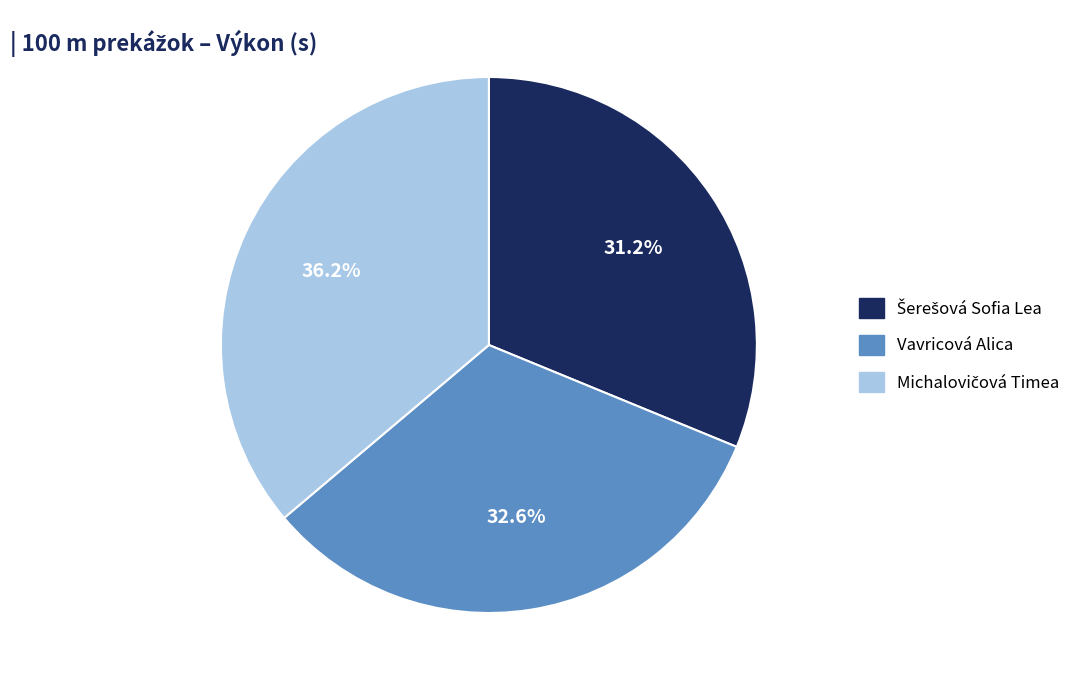

Is there a majority slice in this chart?

No